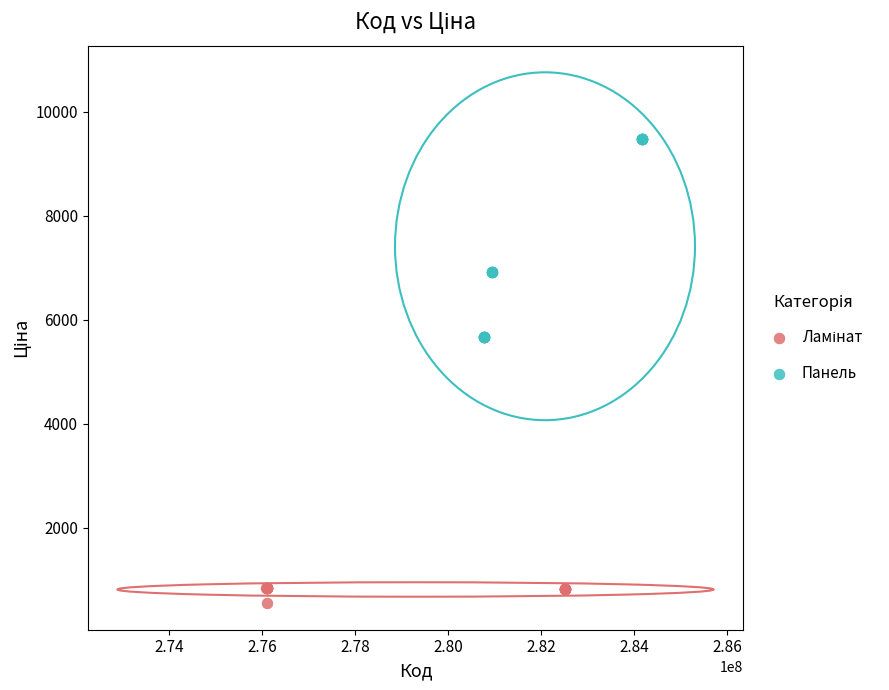

Which series reaches the maximum Y coordinate?

Панель